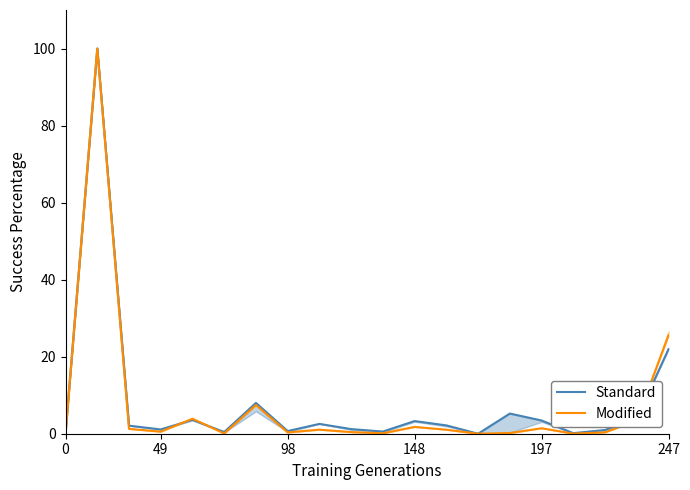

Which series has the widest spread of values?

Standard